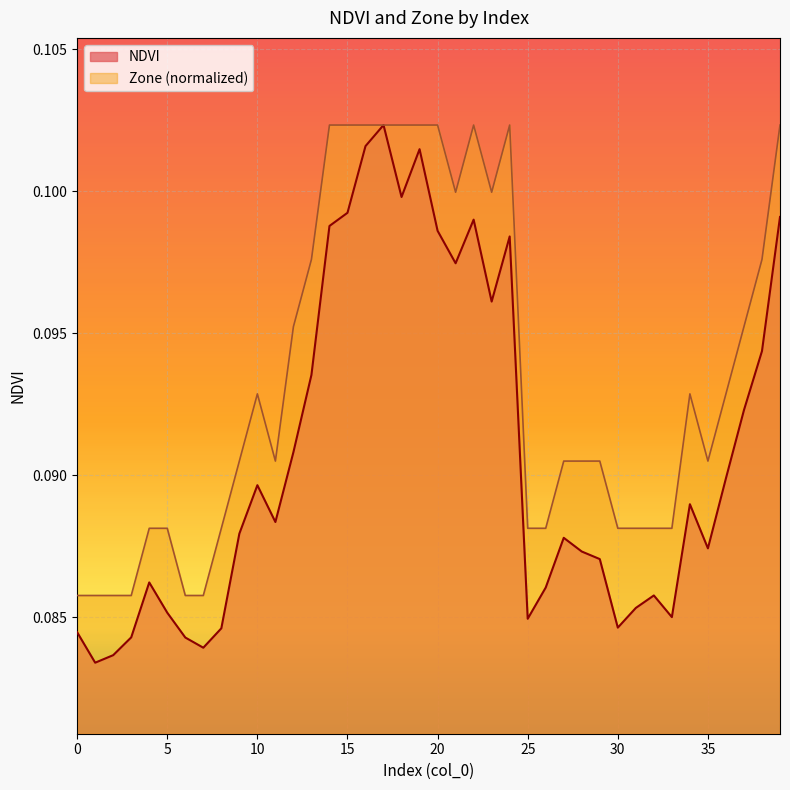

Between 3 and 37, which series saw the biggest shift?

Zone